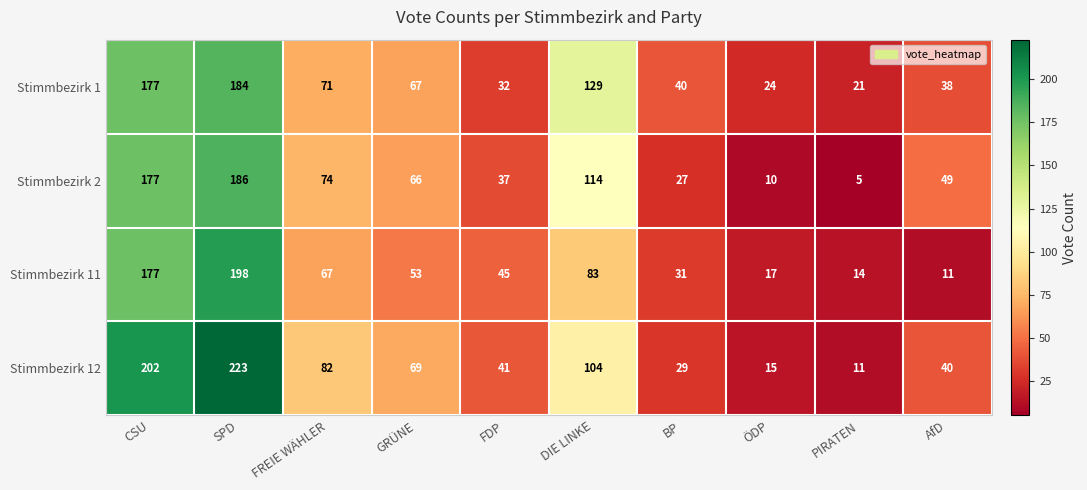

At how many categories does at least one series exceed 214?

1